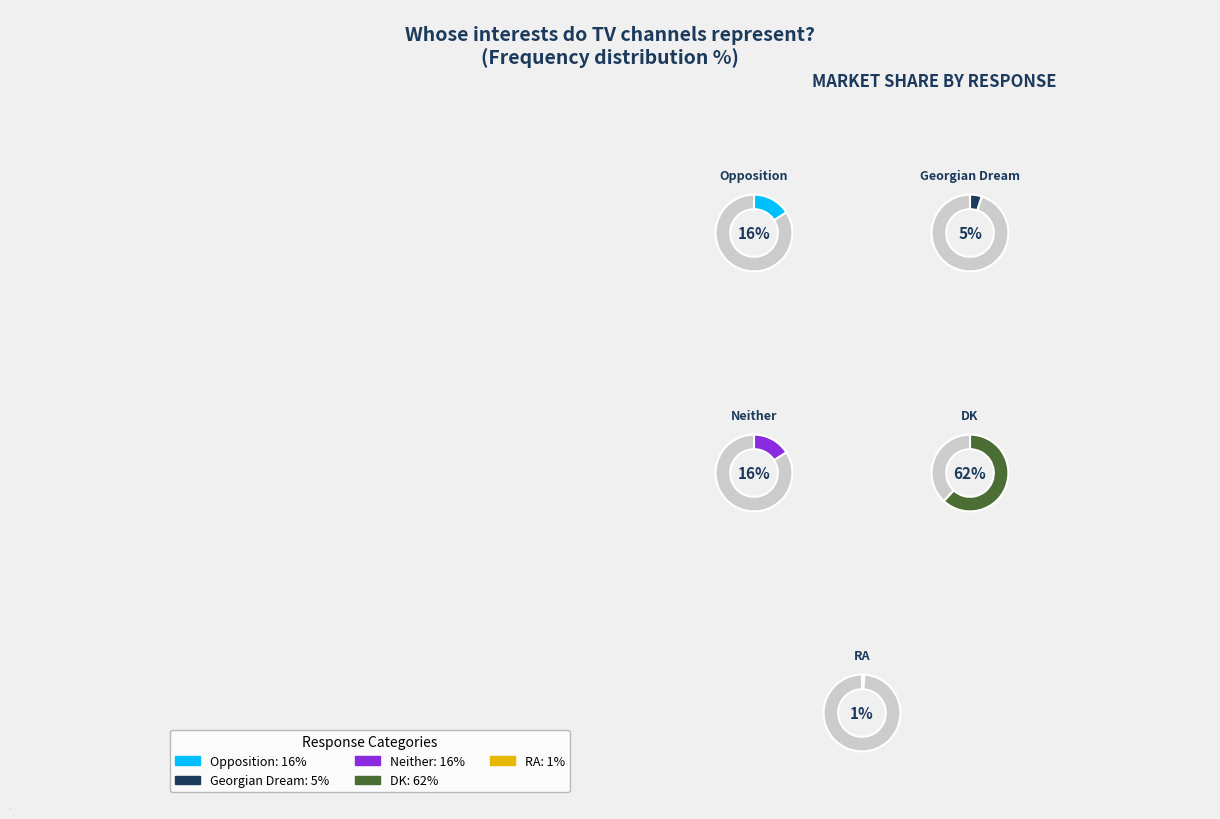

What is the largest slice in the pie chart?

DK